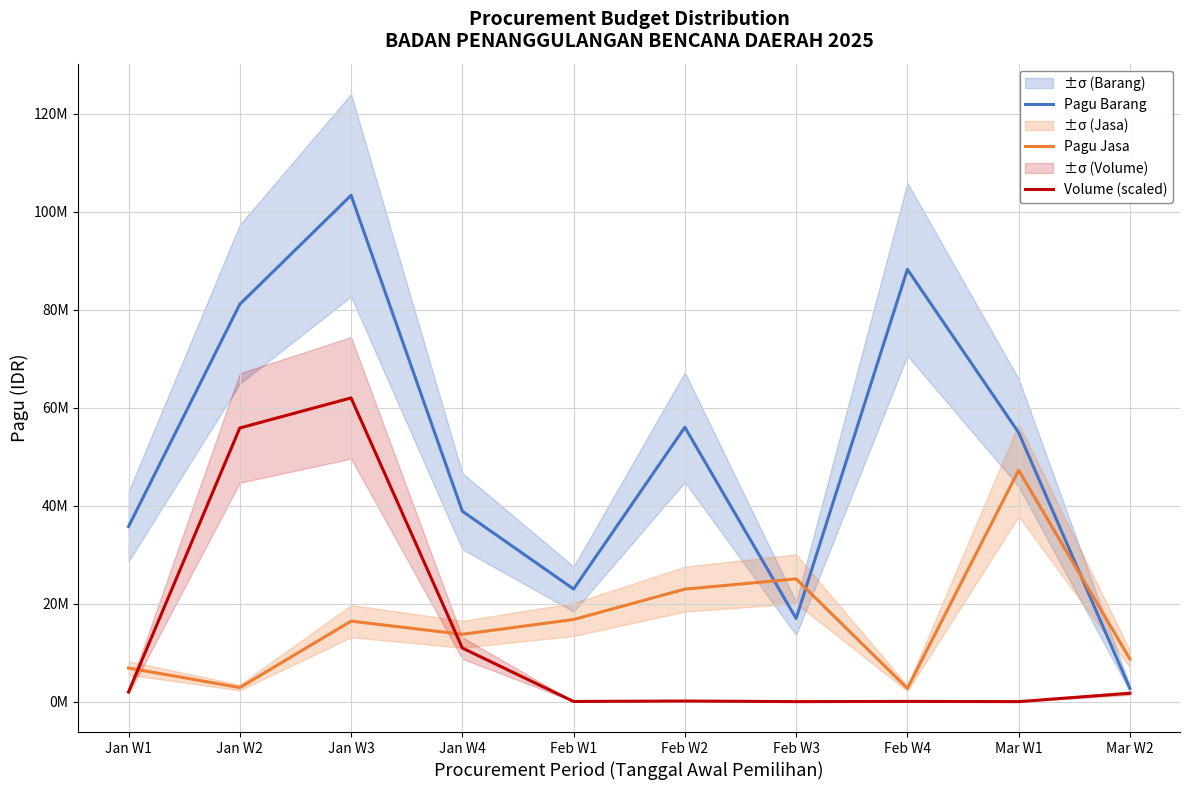

At how many categories does at least one series exceed 90593948?

1